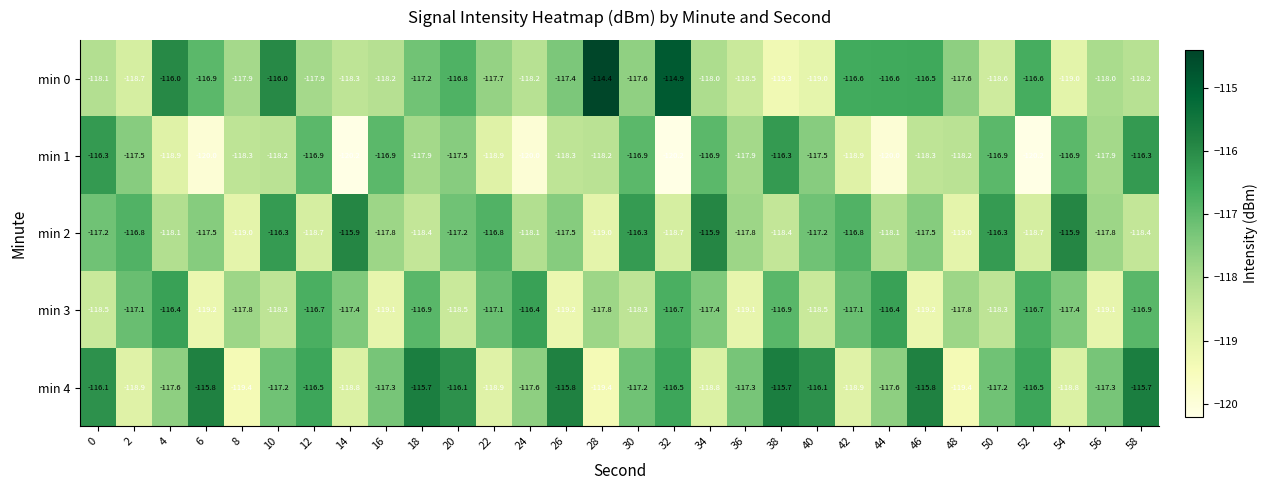

What is the approximate value of min 1 at 30?

-116.9